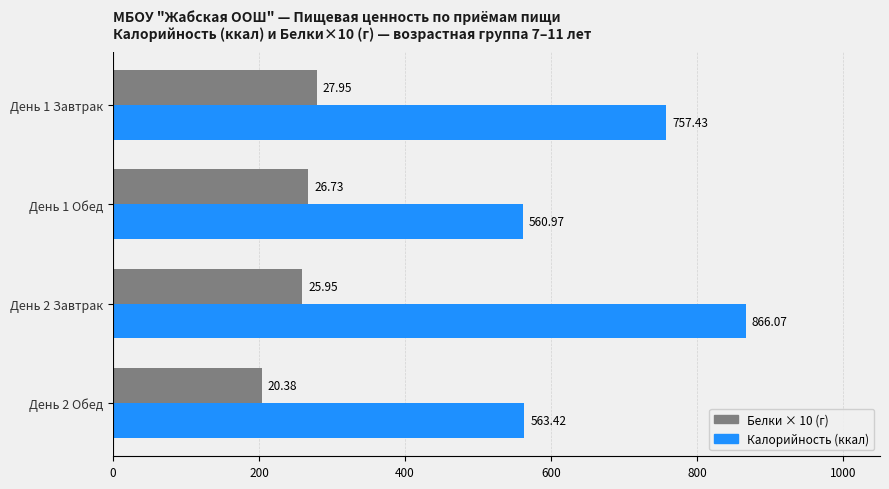

What is the spread (max minus min) of values at День 2 Обед?

359.6